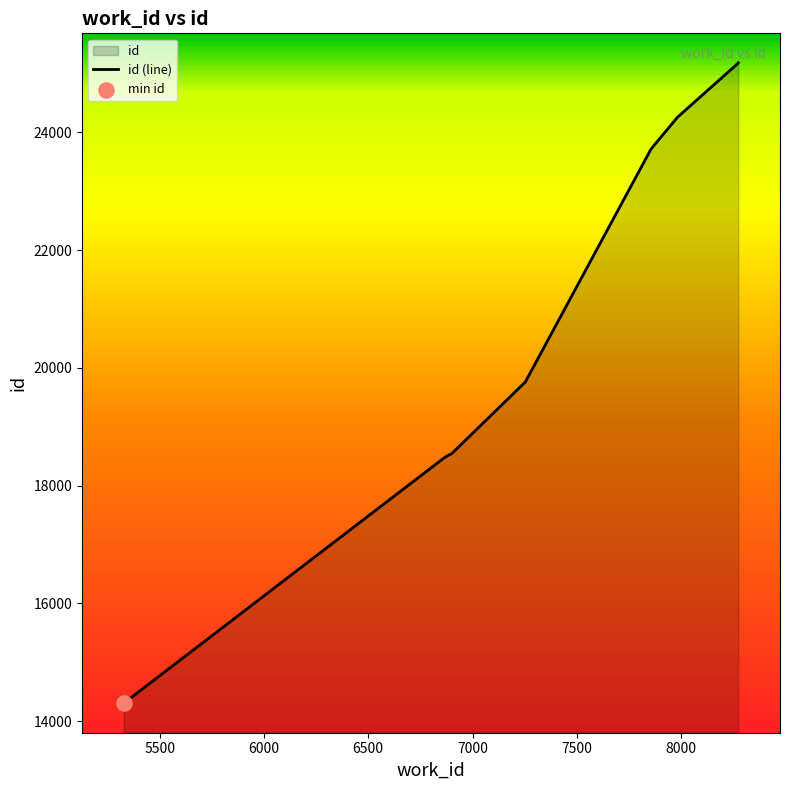

Between 6900 and 8274, which is larger?

8274